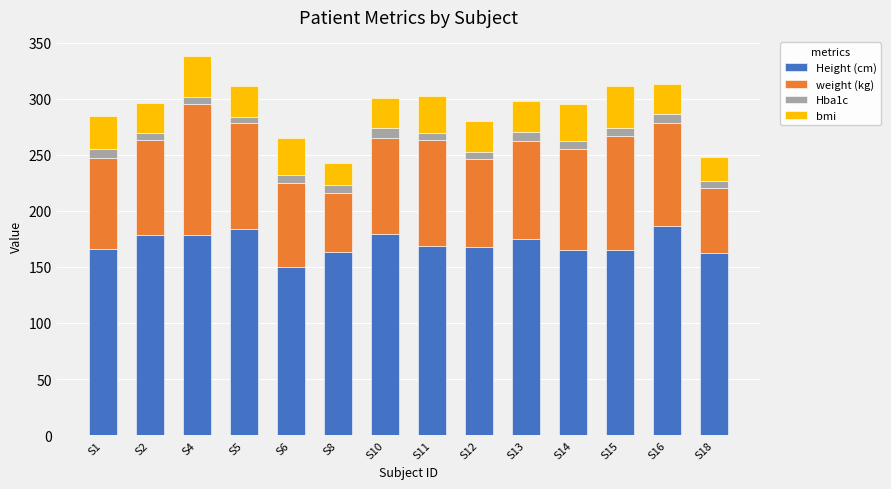

What is the maximum value for Height (cm)?

186.0